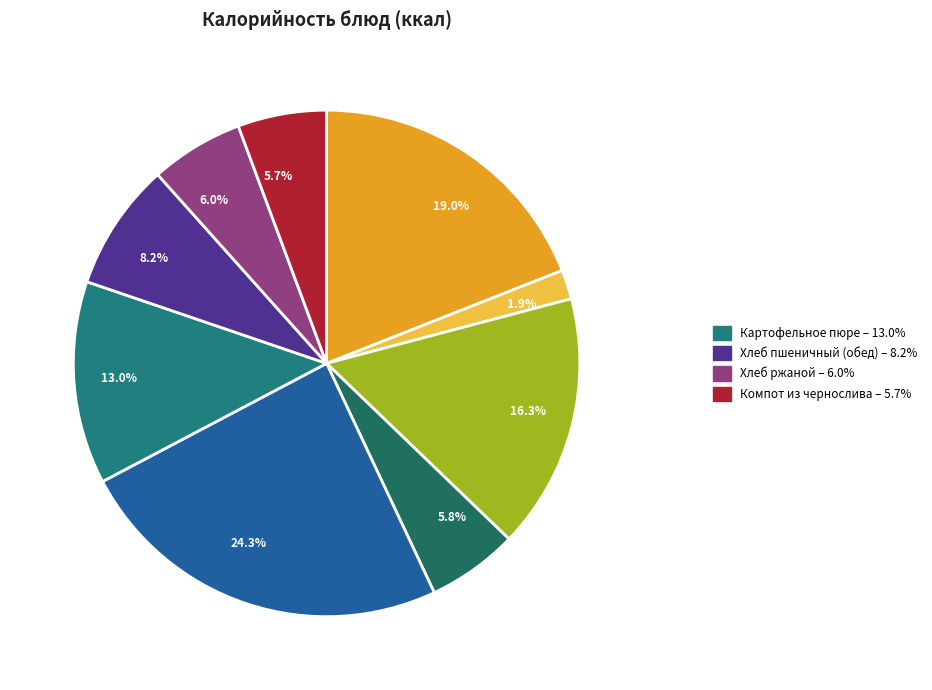

How many segments does this pie chart have?

9